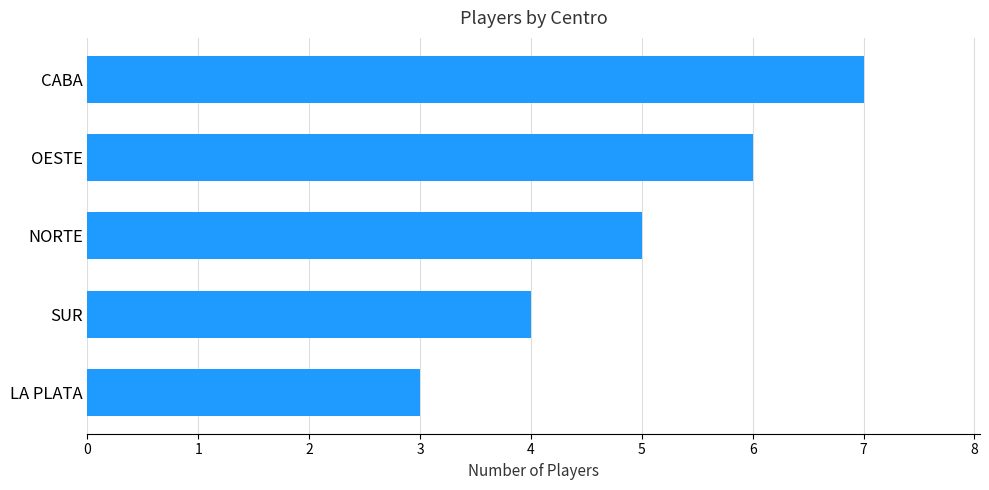

Count the number of data series in this chart.

1